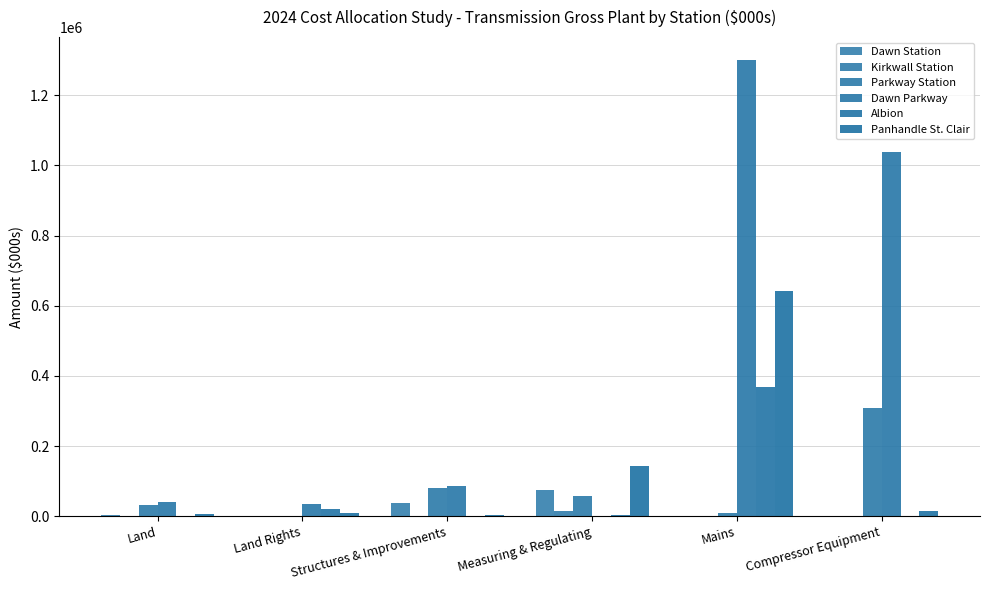

How many values in the Dawn Station series exceed 4168?

3